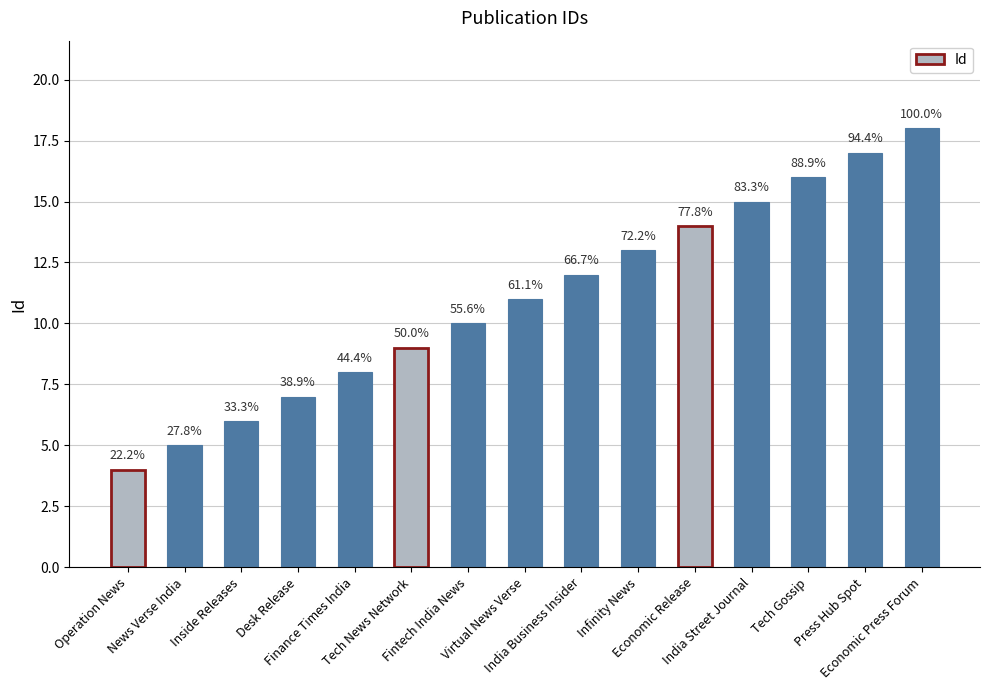

What is the value of the 11th bar from the left?

14